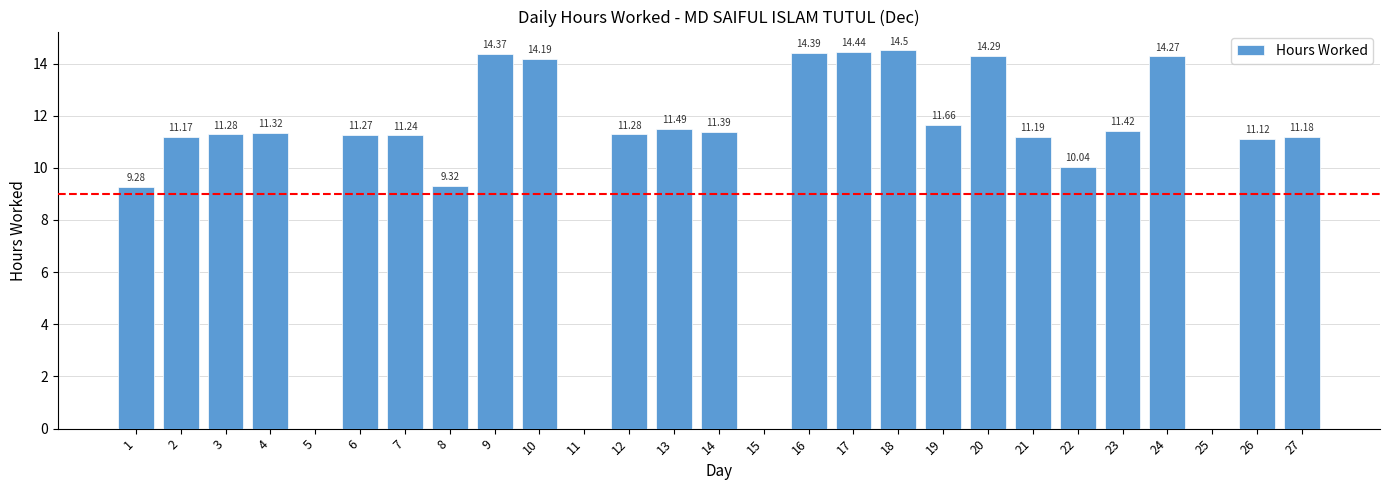

What is the average value?

10.2